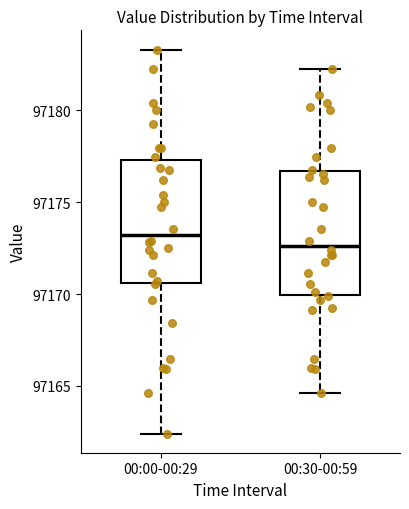

Which box's median line is the highest?

00:00-00:29